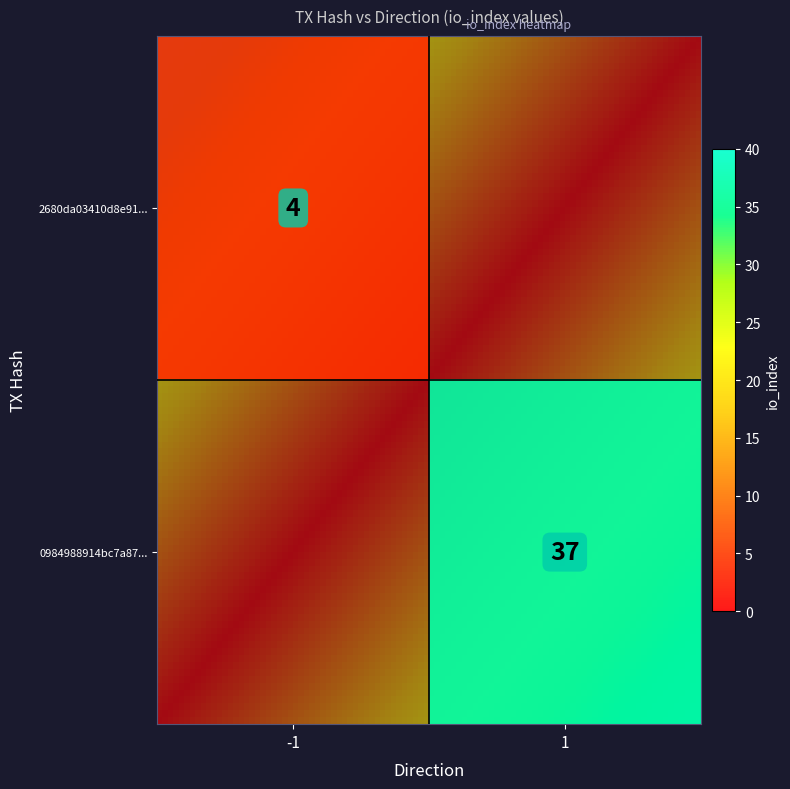

What is the total value across all series at io_index?

41